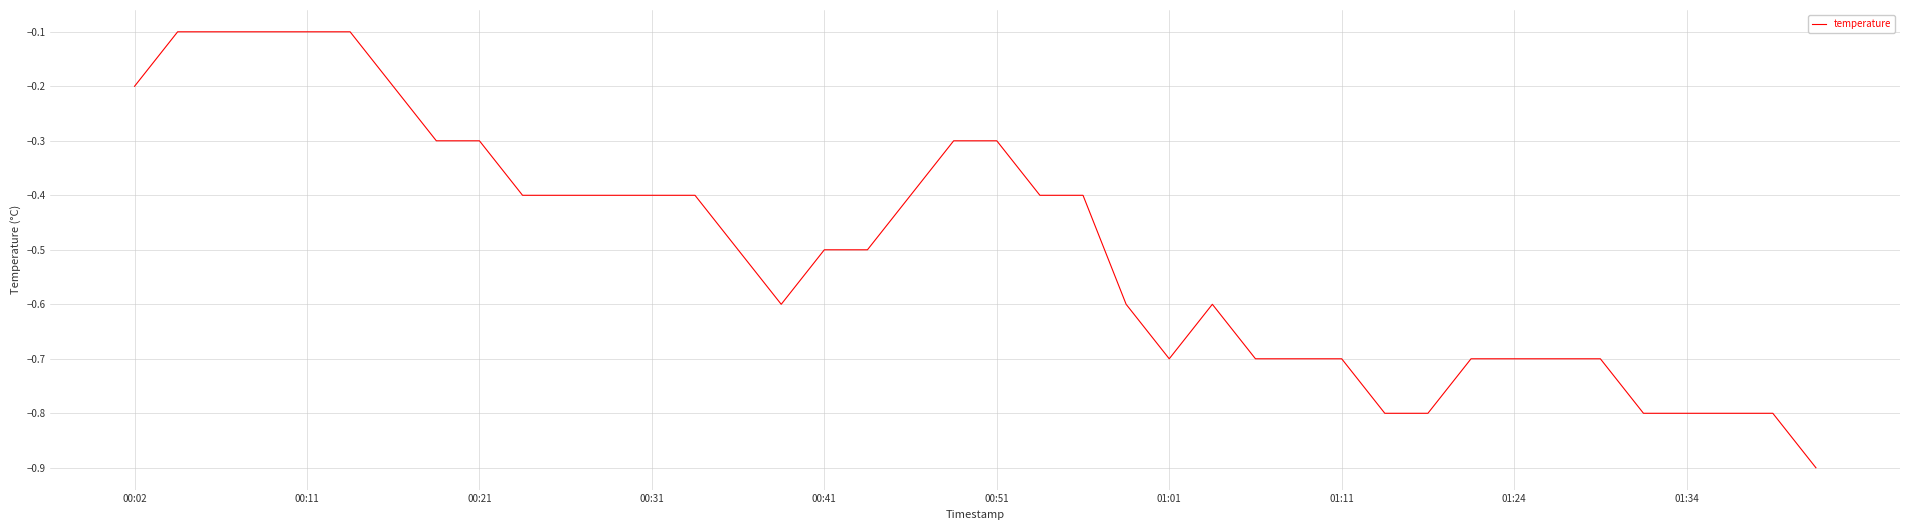

What is the difference between the maximum and minimum values?

0.8